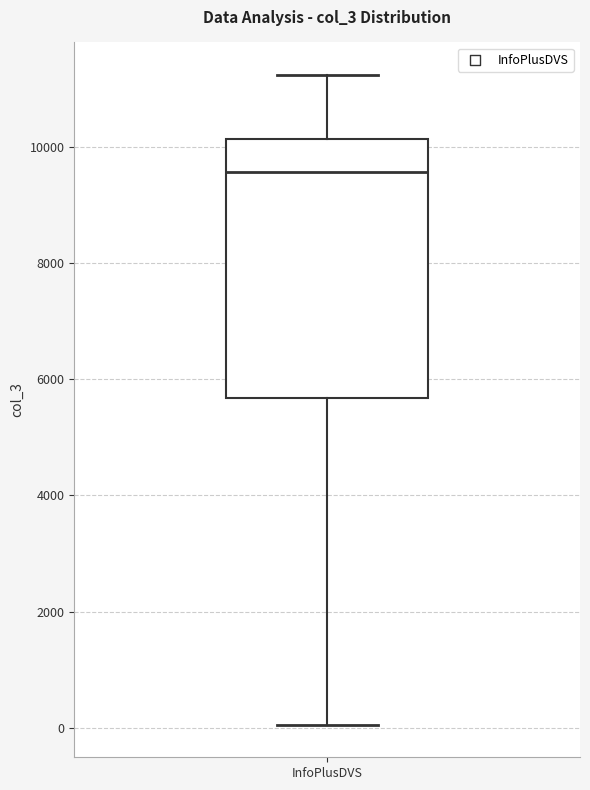

Read this box plot against the y-axis: the position of the median line, the range covered by the box, and the ends of both whiskers. The values are not printed on the chart, so give them approximately, as read against the axis.

median 9600, box 5600 to 10200, whiskers 0 to 11200